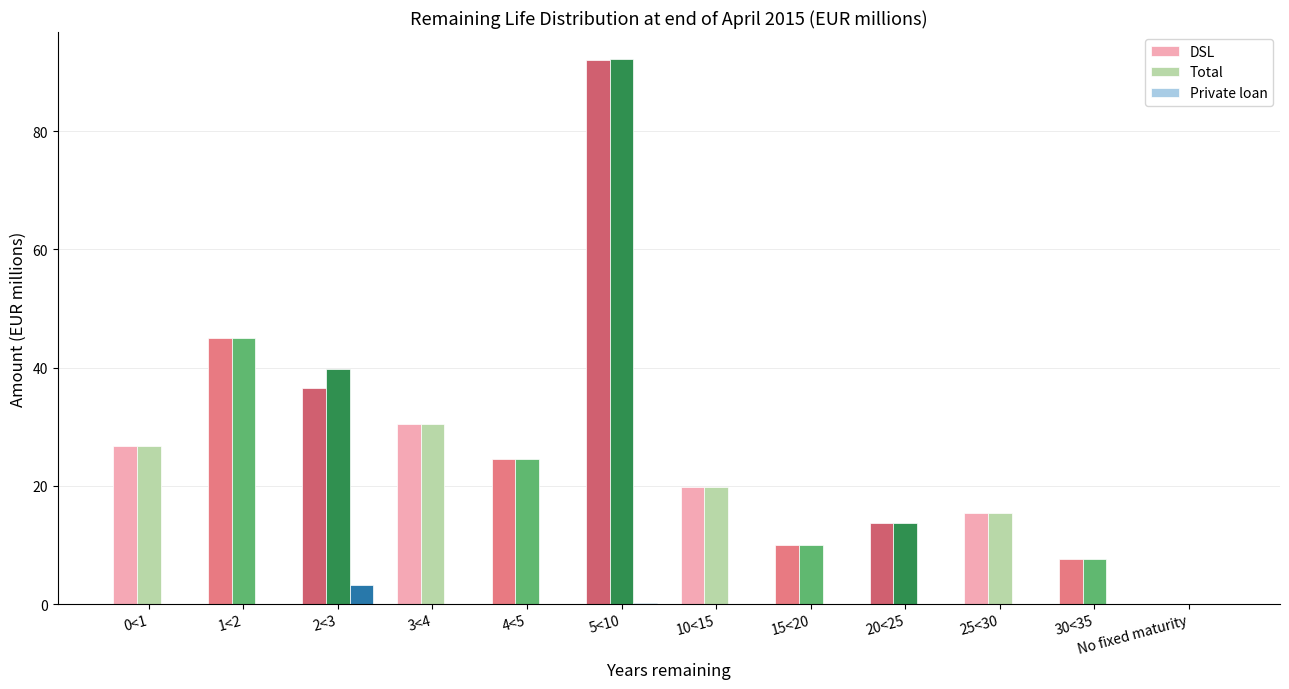

Is the value of Total at 20<25 greater than the value of Private loan at 30<35?

Yes